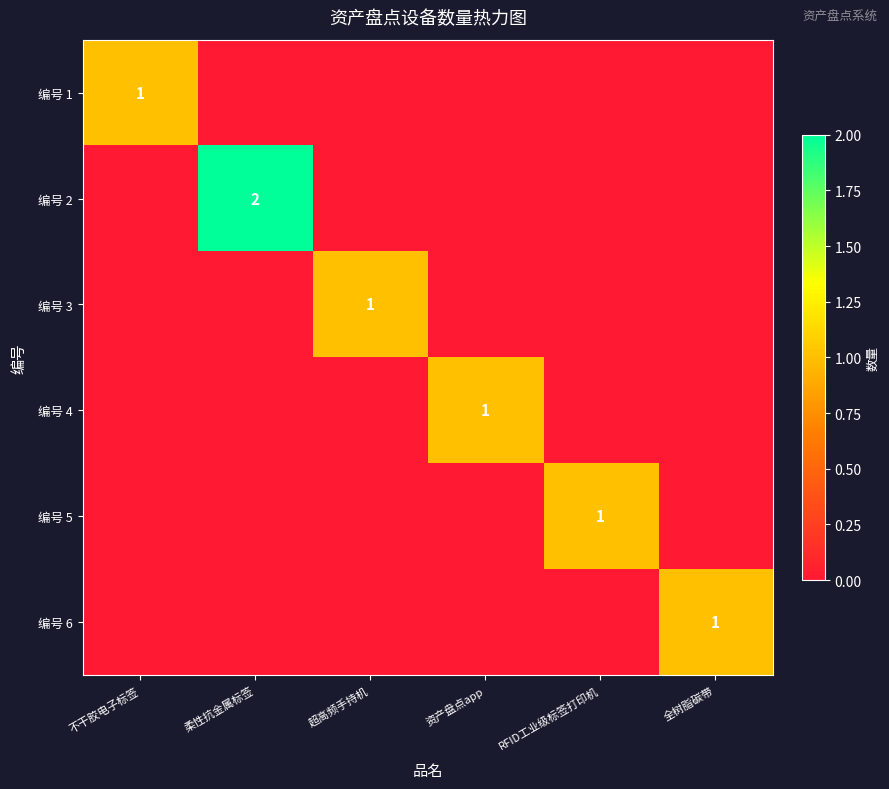

The value of 编号 5 at RFID工业级标签打印机 is 0. True or false?

False